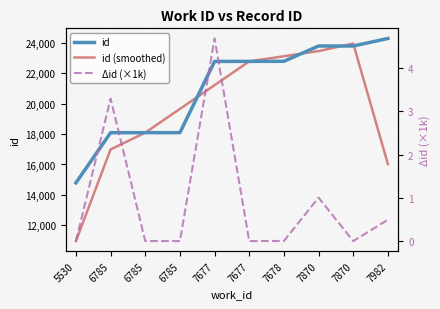

How many distinct data groups are displayed?

3